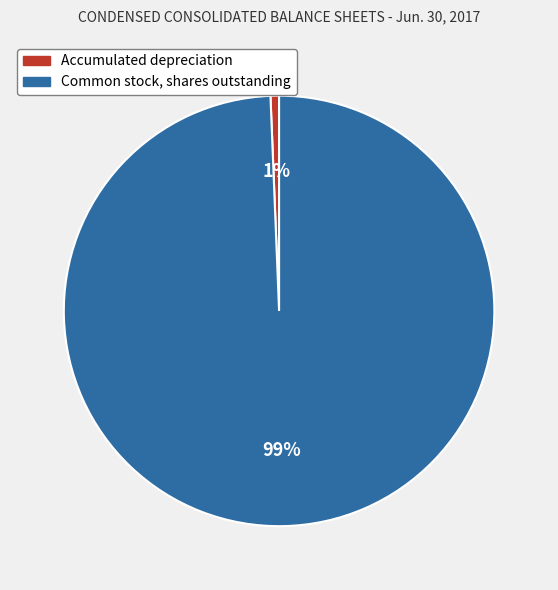

Count the number of slices in the pie.

2